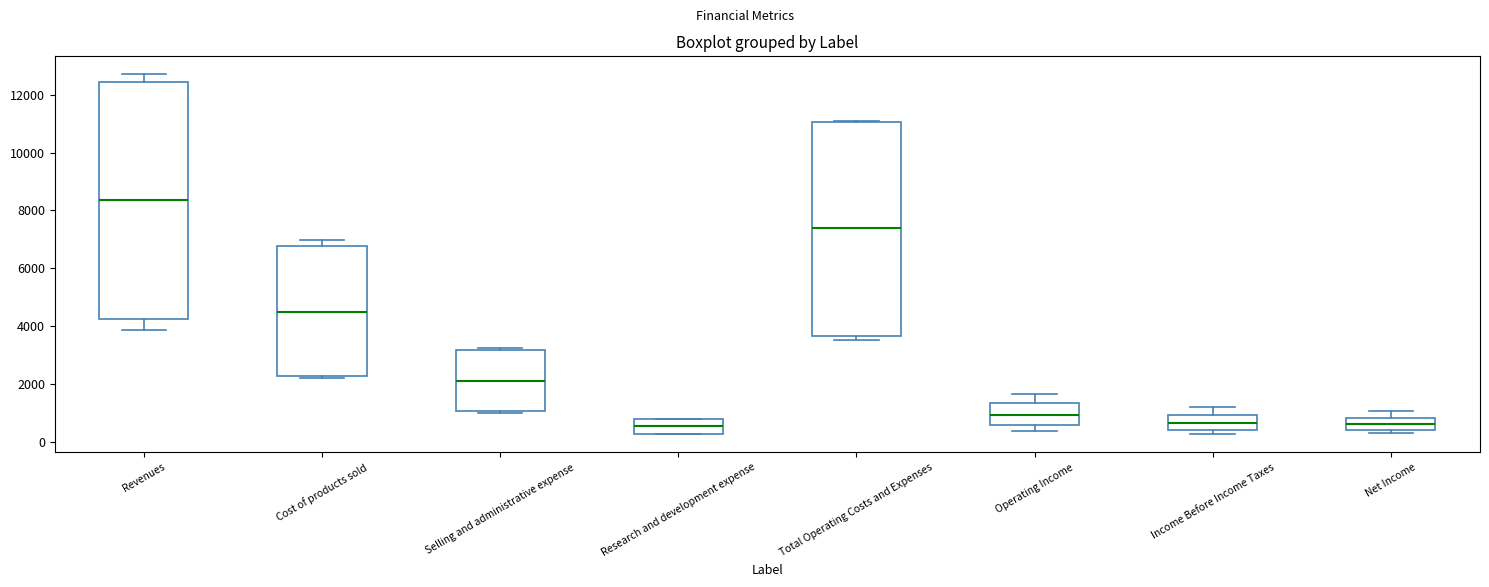

Reading left to right, transcribe this box plot: for each box, give where its median line is, the range the box spans, and where its two whiskers end, as read against the y-axis. The values are not printed on the chart, so give them approximately, as read against the axis.

Revenues: median 8400, box 4200 to 12400, whiskers 3800 to 12800
Cost of products sold: median 4400, box 2200 to 6800, whiskers 2200 (just below the box's lower edge) to 7000
Selling and administrative expense: median 2200, box 1000 to 3200, whiskers 1000 (just below the box's lower edge) to 3200 (just above the box's upper edge)
Research and development expense: median 600, box 200 to 800, whiskers 200 to 800
Total Operating Costs and Expenses: median 7400, box 3600 to 11000, whiskers 3400 to 11200
Operating Income: median 1000, box 600 to 1400, whiskers 400 to 1600
Income Before Income Taxes: median 600, box 400 to 1000, whiskers 200 to 1200
Net Income: median 600, box 400 to 800, whiskers 200 to 1000